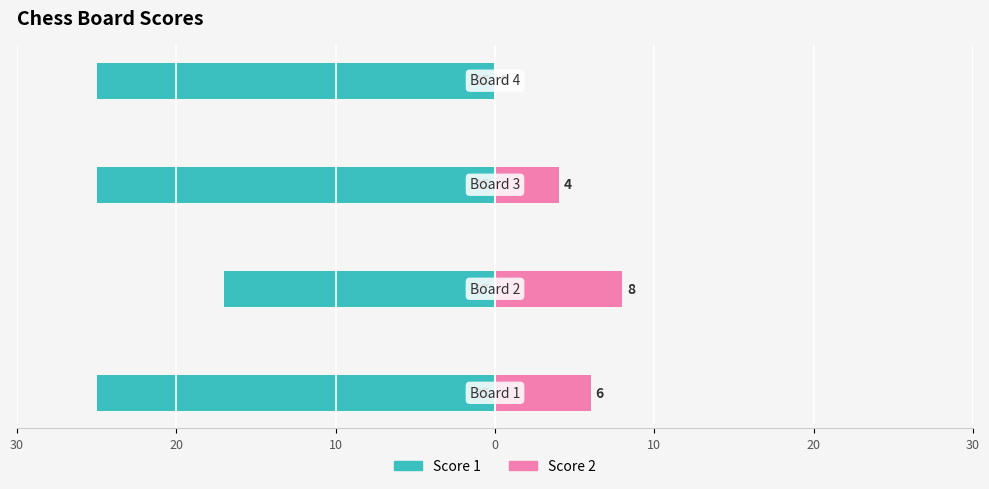

How many values in Score 2 are above zero?

3